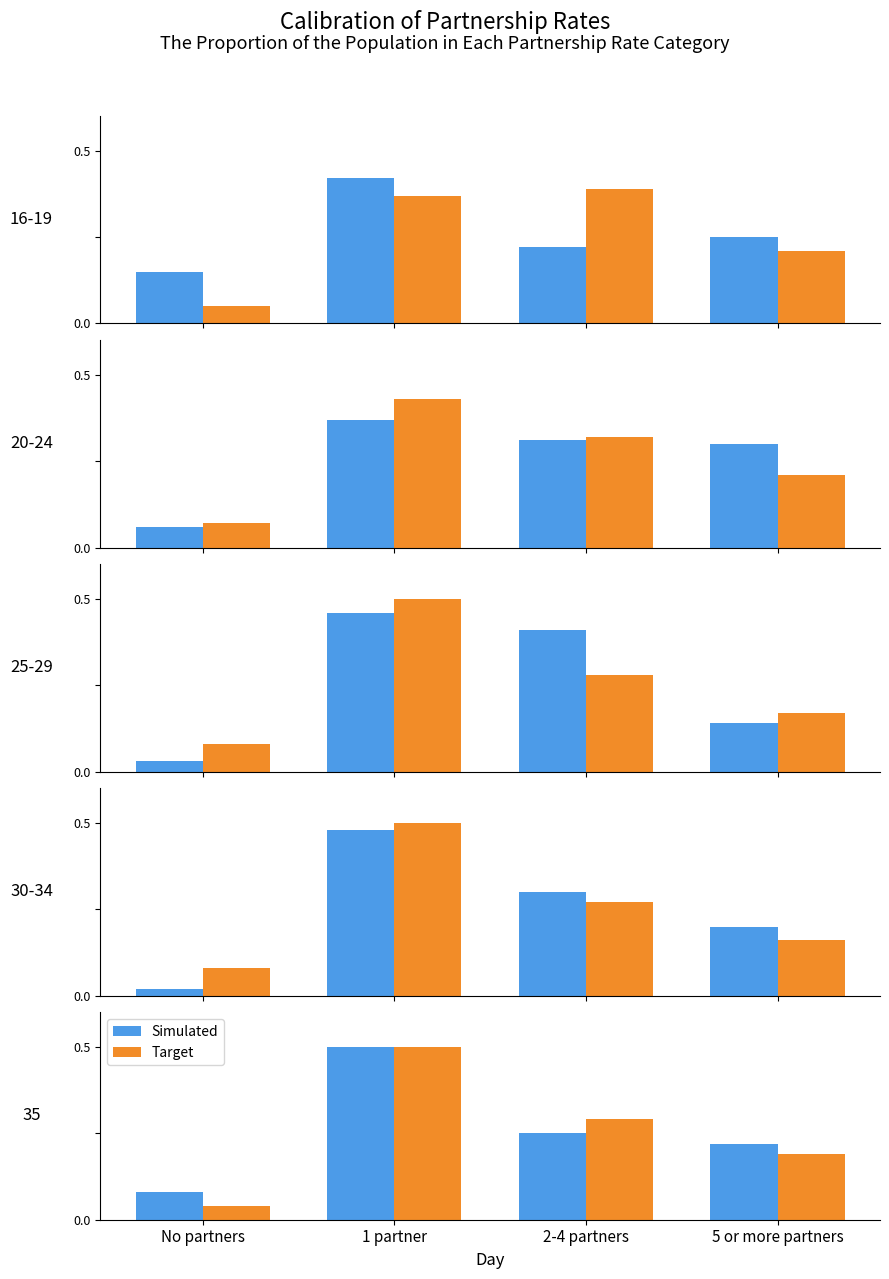

Rank the series by their average value, from highest to lowest.

Simulated, Target